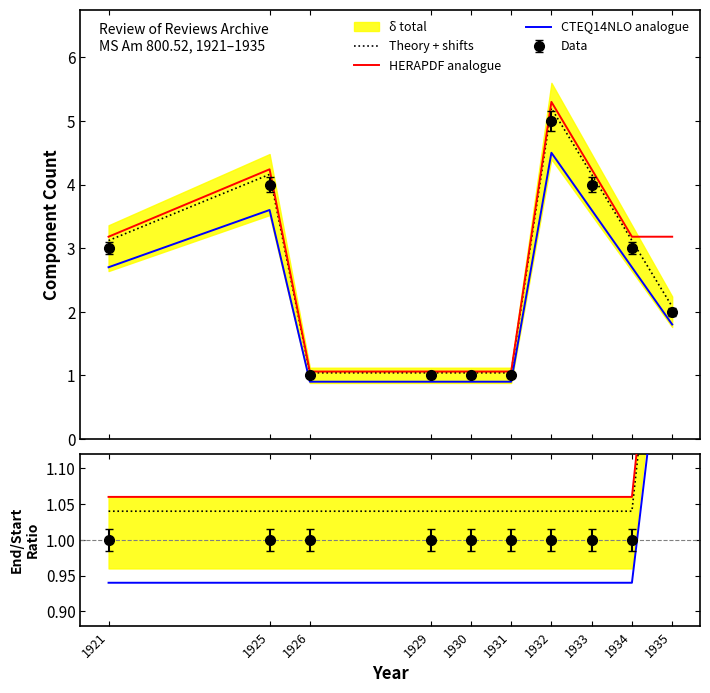

Is it true that CTEQ14NLO analogue equals 0.9 at 1929?

True